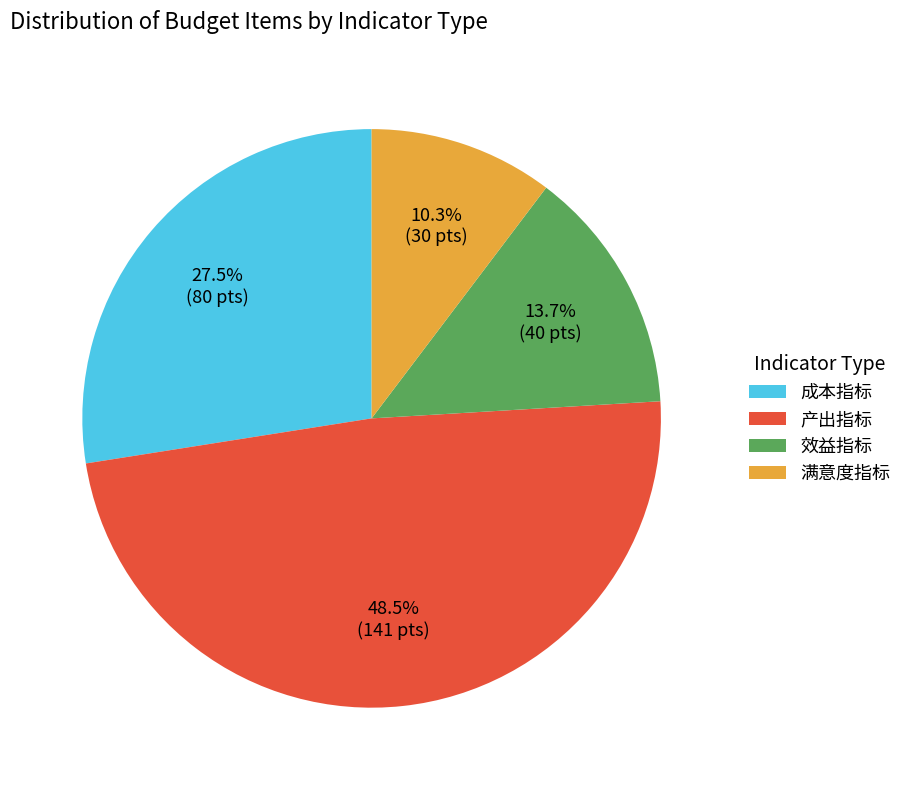

Is 成本指标 the majority of the pie?

No